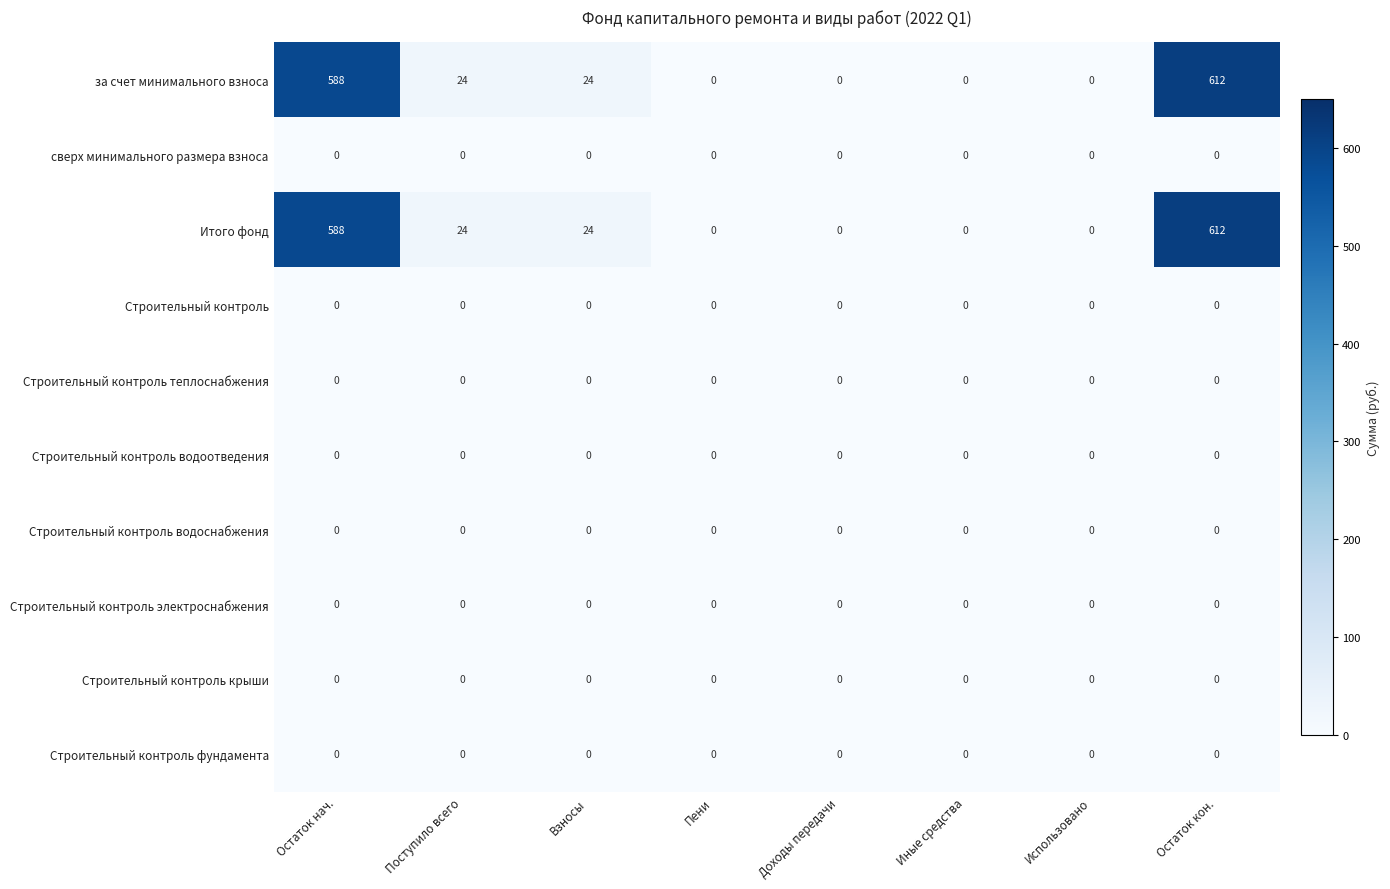

The Строительный контроль series shows 0 at Использовано. True or false?

True